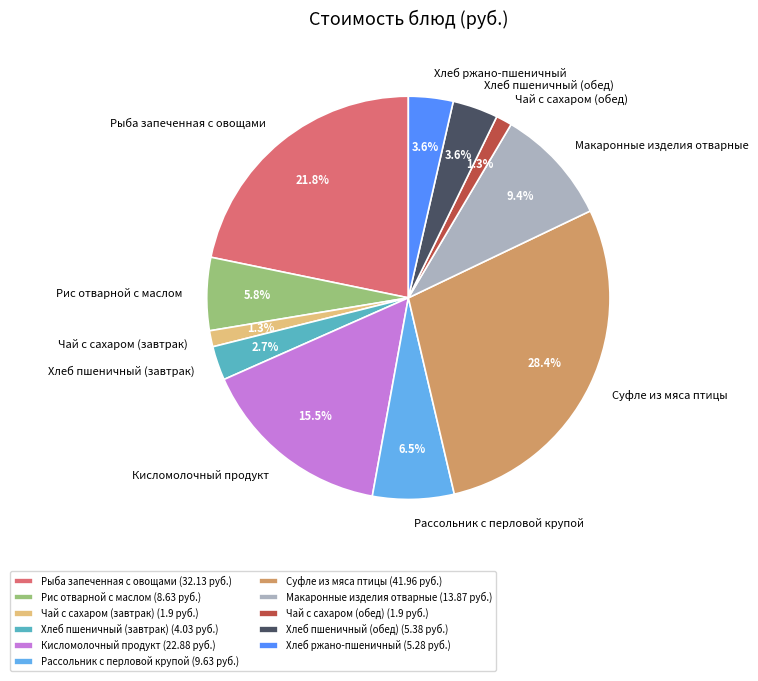

What percentage is the Суфле из мяса птицы slice, to the nearest percent?

28%